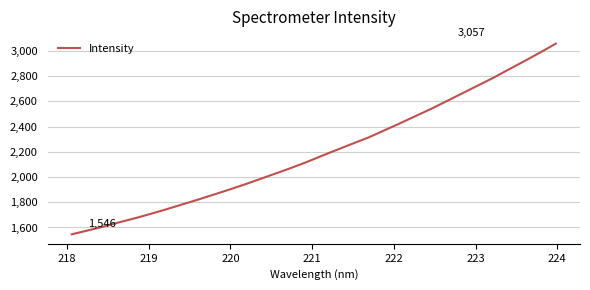

What is the minimum value shown in the chart?

1546.1